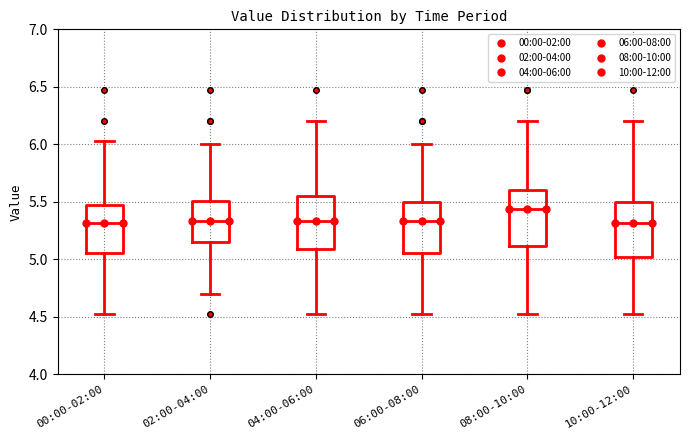

Reading left to right, transcribe this box plot: for each box, give where its median line is, the range the box spans, and where its two whiskers end, as read against the y-axis. The values are not printed on the chart, so give them approximately, as read against the axis.

00:00-02:00: median 5.30, box 5.05 to 5.50, whiskers 4.55 to 6.05
02:00-04:00: median 5.35, box 5.15 to 5.50, whiskers 4.70 to 6.00
04:00-06:00: median 5.35, box 5.10 to 5.55, whiskers 4.55 to 6.20
06:00-08:00: median 5.35, box 5.05 to 5.50, whiskers 4.55 to 6.00
08:00-10:00: median 5.45, box 5.10 to 5.60, whiskers 4.55 to 6.20
10:00-12:00: median 5.30, box 5.00 to 5.50, whiskers 4.55 to 6.20